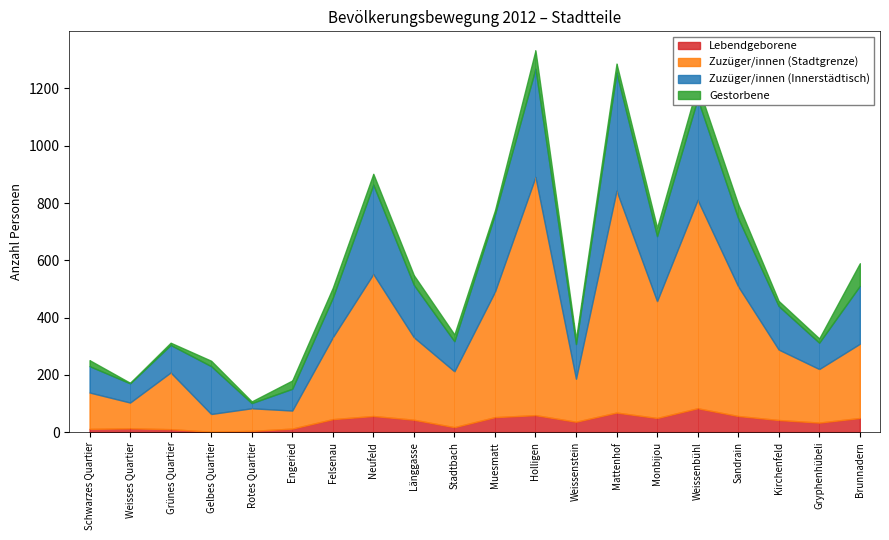

Reading left to right, extract all data points from this chart.

Lebendgeborene: Schwarzes Quartier=11	Weisses Quartier=13	Grünes Quartier=10	Gelbes Quartier=1	Rotes Quartier=4	Engeried=12	Felsenau=45	Neufeld=56	Länggasse=43	Stadtbach=17	Muesmatt=52	Holligen=59	Weissenstein=36	Mattenhof=68	Monbijou=49	Weissenbühl=83	Sandrain=56	Kirchenfeld=42	Gryphenhübeli=33	Brunnadern=49
Zuzüger/innen (Stadtgrenze): Schwarzes Quartier=127	Weisses Quartier=90	Grünes Quartier=198	Gelbes Quartier=62	Rotes Quartier=79	Engeried=63	Felsenau=286	Neufeld=496	Länggasse=288	Stadtbach=195	Muesmatt=438	Holligen=832	Weissenstein=150	Mattenhof=775	Monbijou=408	Weissenbühl=728	Sandrain=453	Kirchenfeld=246	Gryphenhübeli=187	Brunnadern=259
Zuzüger/innen (Innerstädtisch): Schwarzes Quartier=92	Weisses Quartier=67	Grünes Quartier=96	Gelbes Quartier=167	Rotes Quartier=18	Engeried=76	Felsenau=138	Neufeld=312	Länggasse=183	Stadtbach=105	Muesmatt=270	Holligen=378	Weissenstein=121	Mattenhof=412	Monbijou=227	Weissenbühl=353	Sandrain=238	Kirchenfeld=152	Gryphenhübeli=92	Brunnadern=202
Gestorbene: Schwarzes Quartier=21	Weisses Quartier=2	Grünes Quartier=8	Gelbes Quartier=19	Rotes Quartier=6	Engeried=29	Felsenau=35	Neufeld=38	Länggasse=34	Stadtbach=24	Muesmatt=14	Holligen=64	Weissenstein=18	Mattenhof=32	Monbijou=30	Weissenbühl=49	Sandrain=49	Kirchenfeld=18	Gryphenhübeli=15	Brunnadern=79